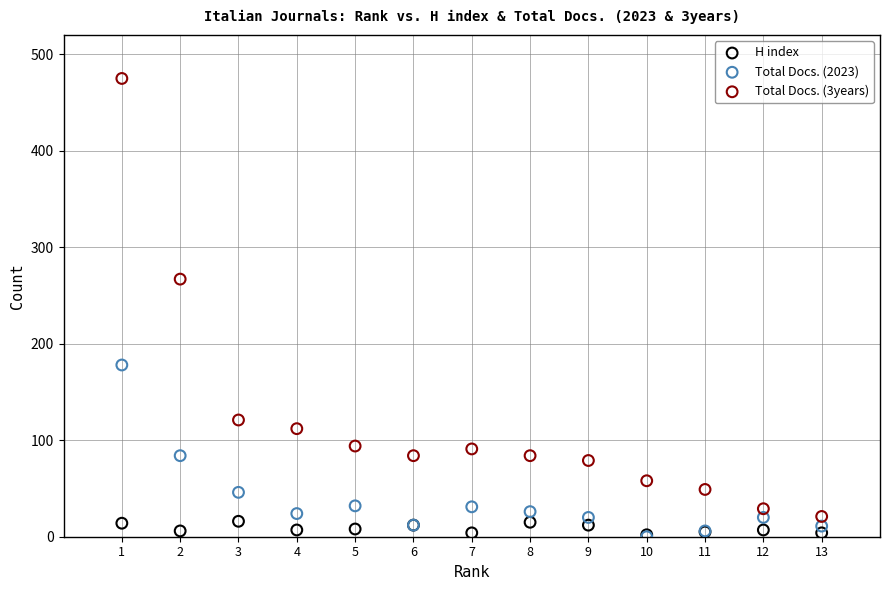

Which series has the widest spread of Y values?

Total Docs. (3years)